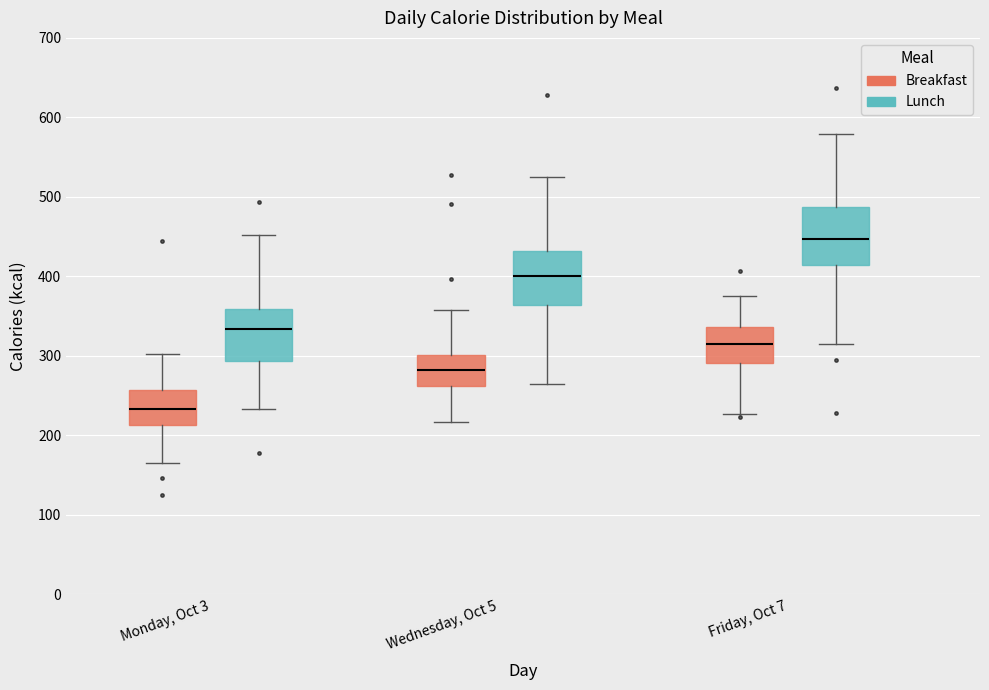

Reading left to right, read every box against the y-axis: the position of its median line, the range the box covers, and the ends of its whiskers. The values are not printed on the chart, so give them approximately, as read against the axis.

Monday, Oct 3 (Breakfast): median 230, box 210 to 260, whiskers 170 to 300
Monday, Oct 3 (Lunch): median 330, box 290 to 360, whiskers 230 to 450
Wednesday, Oct 5 (Breakfast): median 280, box 260 to 300, whiskers 220 to 360
Wednesday, Oct 5 (Lunch): median 400, box 360 to 430, whiskers 260 to 520
Friday, Oct 7 (Breakfast): median 310, box 290 to 340, whiskers 230 to 380
Friday, Oct 7 (Lunch): median 450, box 410 to 490, whiskers 320 to 580